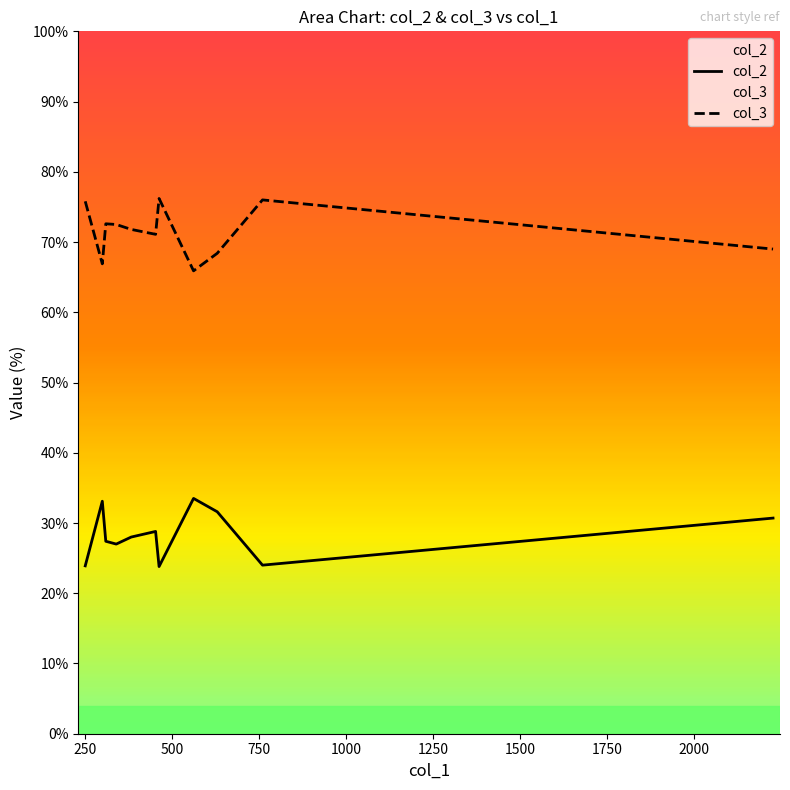

Which series has the largest total across all categories?

col_3